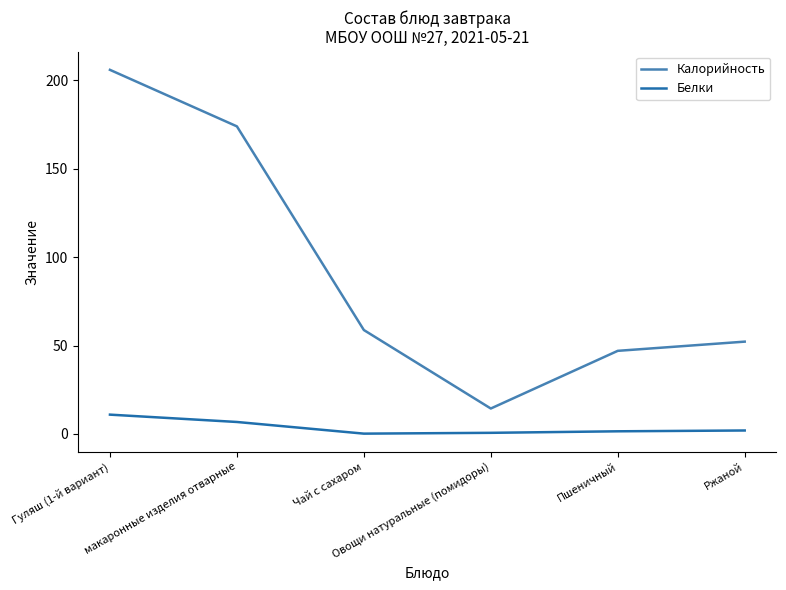

What is the maximum value shown in the chart?

205.8